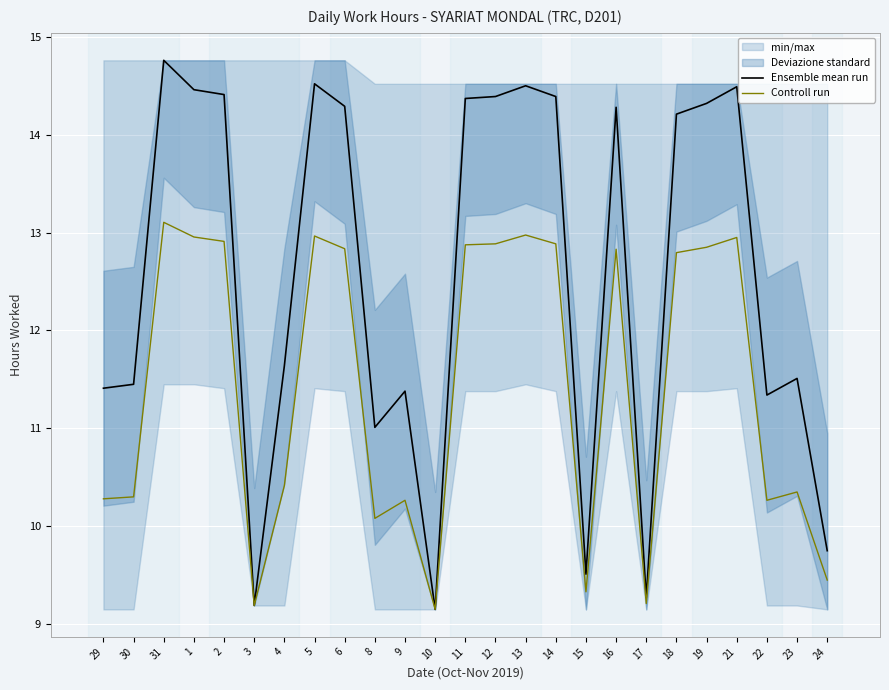

True or false: Ensemble mean run and Controll run cross at least once.

False